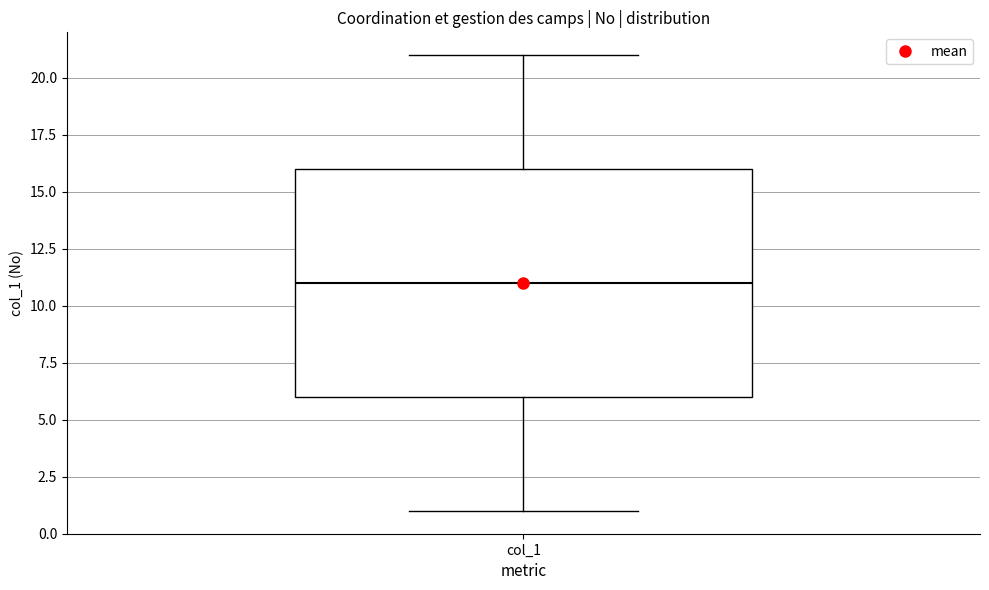

Where is the upper edge of the box for col_1 on the y-axis? The values are not printed on the chart, so give them approximately, as read against the axis.

16